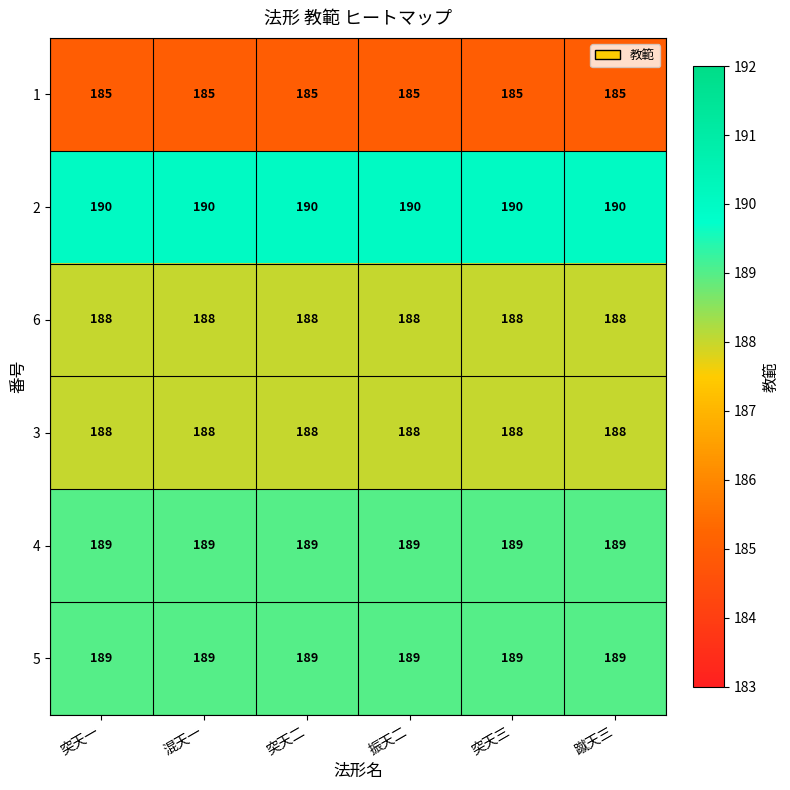

Is the value of 4 at 突天三 greater than the value of 2 at 突天二?

No